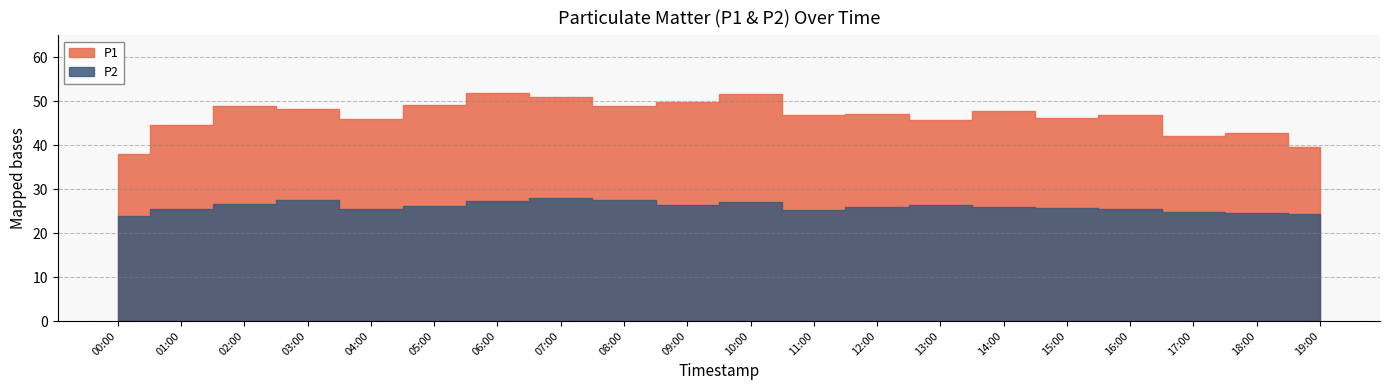

At how many categories does at least one series exceed 27?

20